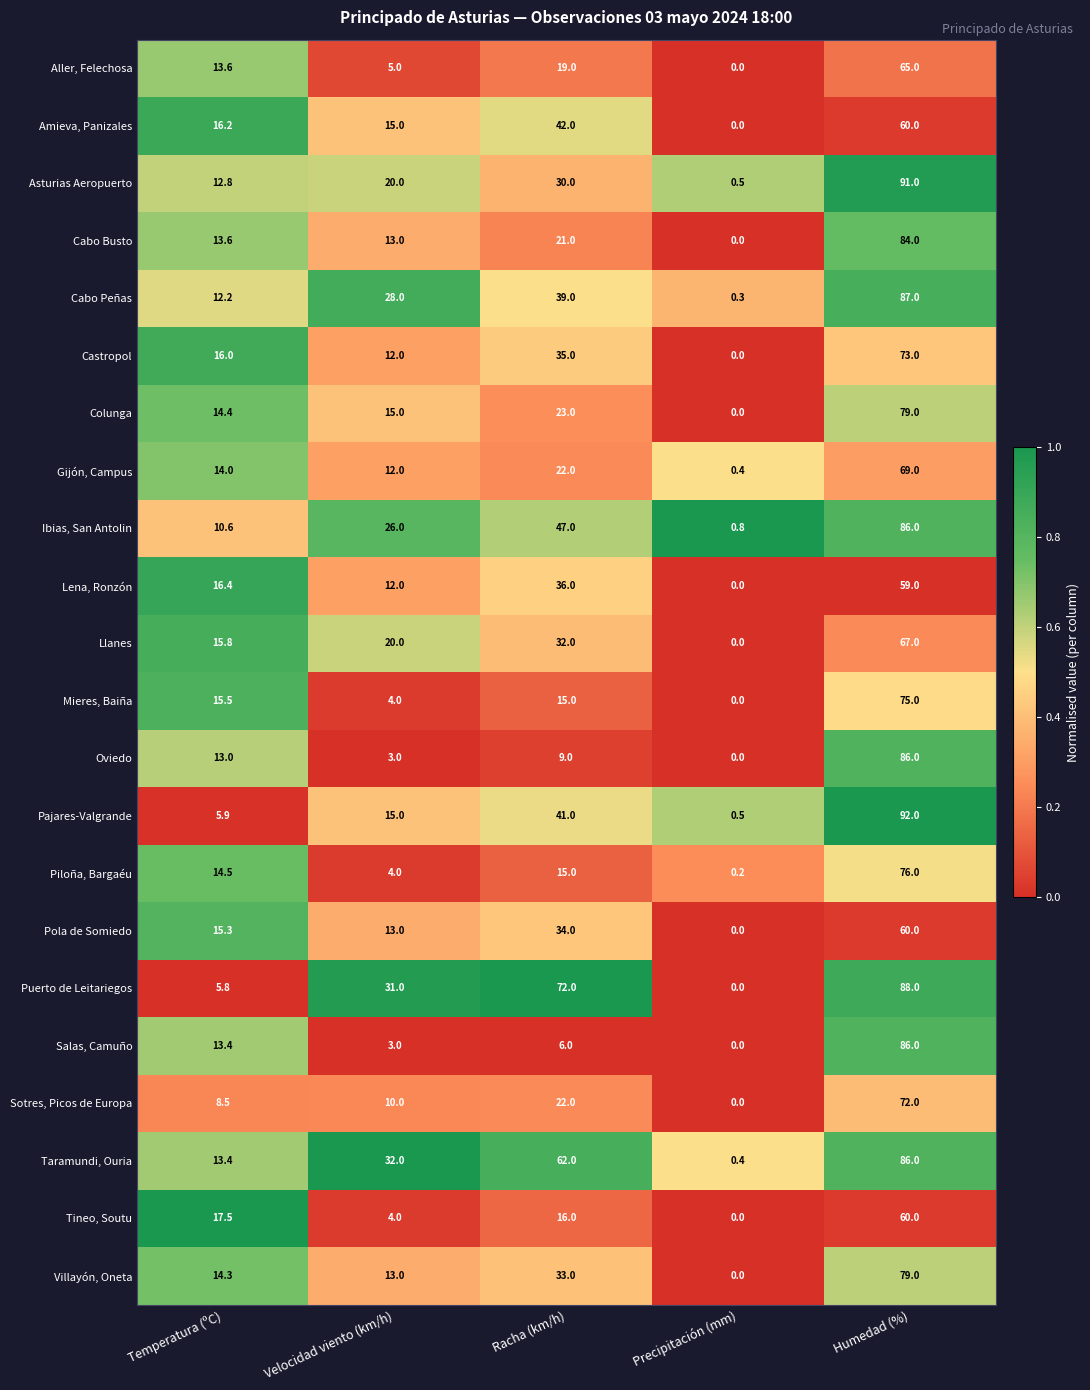

Which series has the largest range (max minus min)?

Pajares-Valgrande